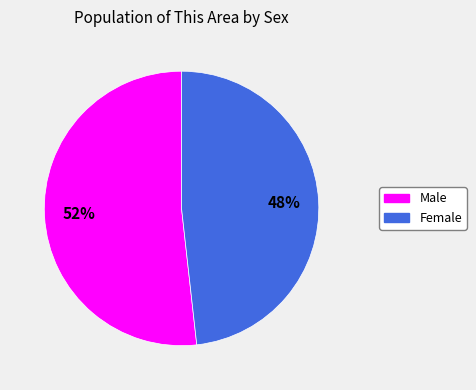

Does any single category account for the majority?

Yes